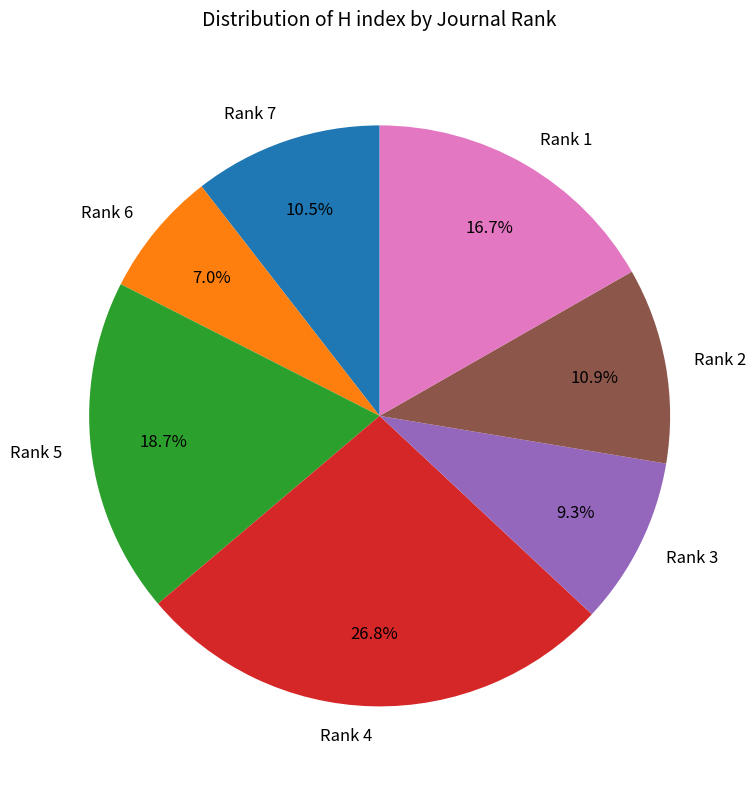

Which has a higher value, Rank 1 or Rank 2?

Rank 1